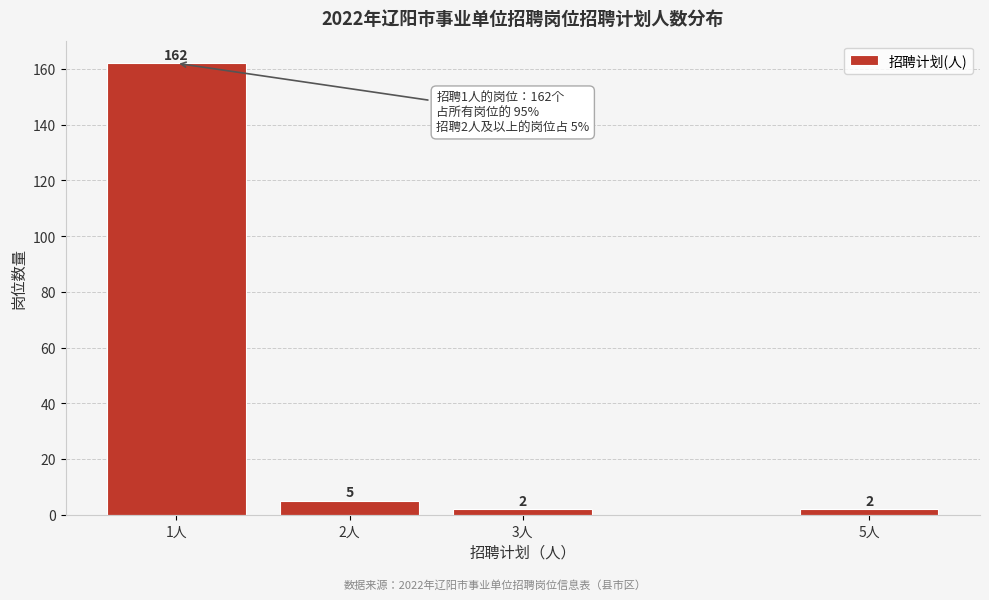

Reading left to right, list all the values displayed in this chart.

162	5	2	2